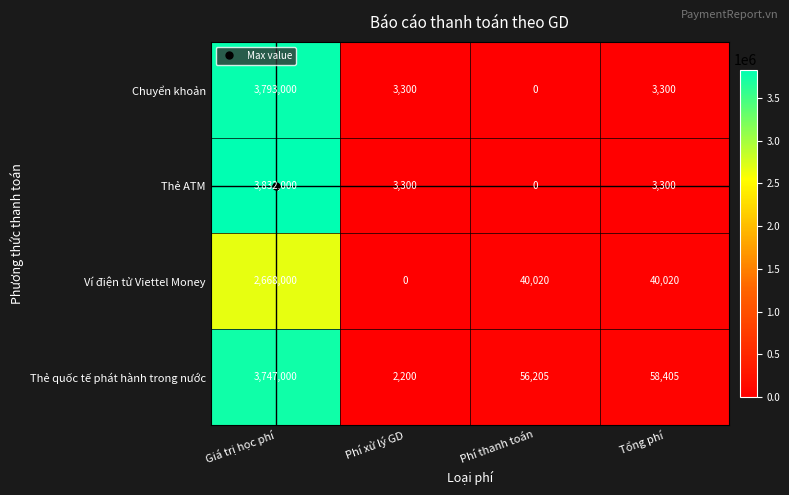

The value of Thẻ ATM at Tổng phí is 5203. True or false?

False